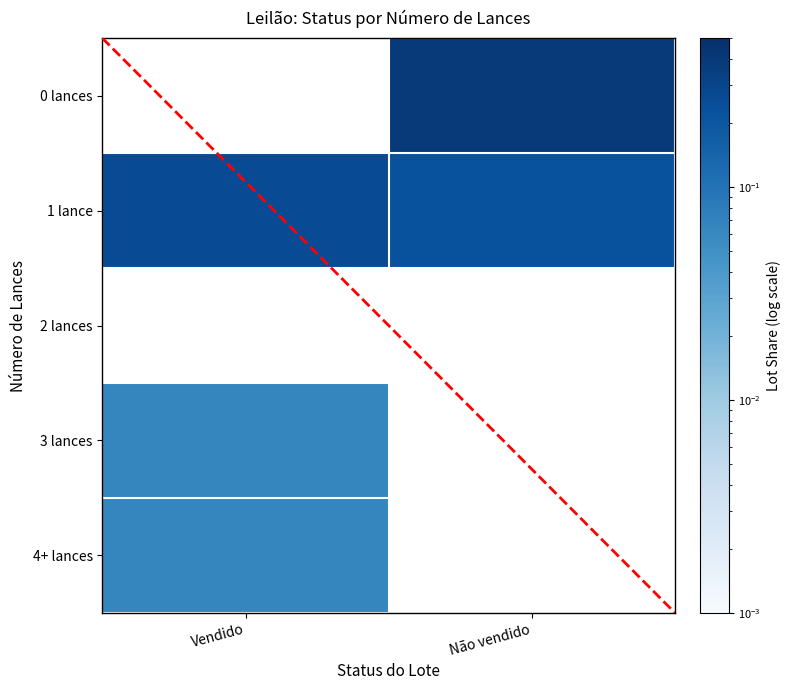

What is the highest value of the 1 lance series?

0.3